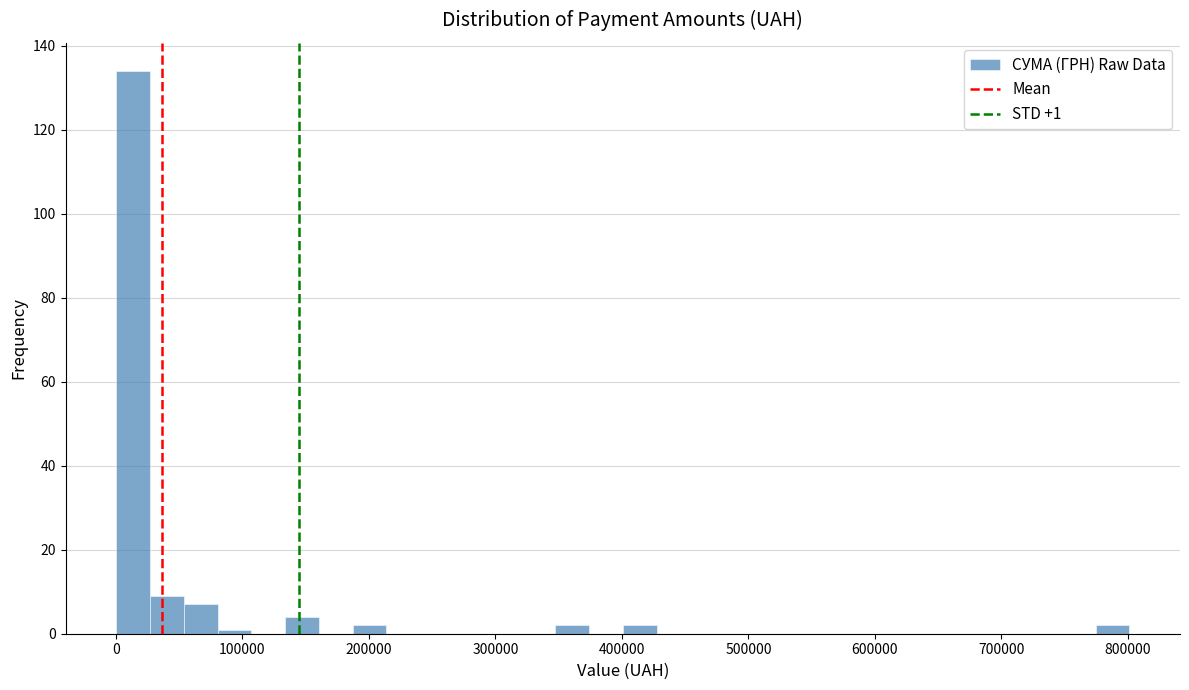

Around what value on the x-axis is the tallest bar? Give the approximate position of its centre, as read against the axis.

10000